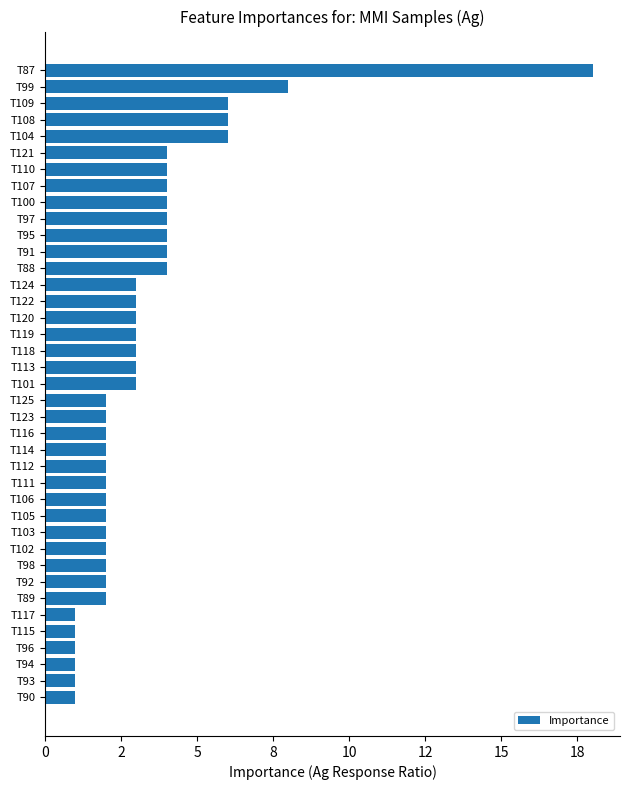

Does the chart contain any negative values?

No